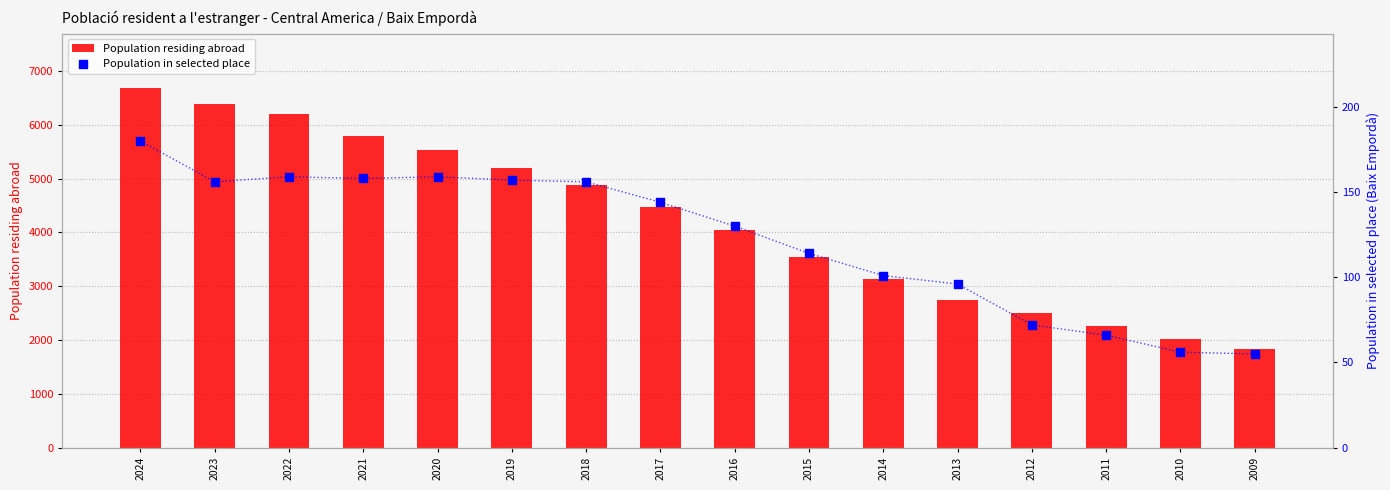

At how many categories does at least one series exceed 1633?

16